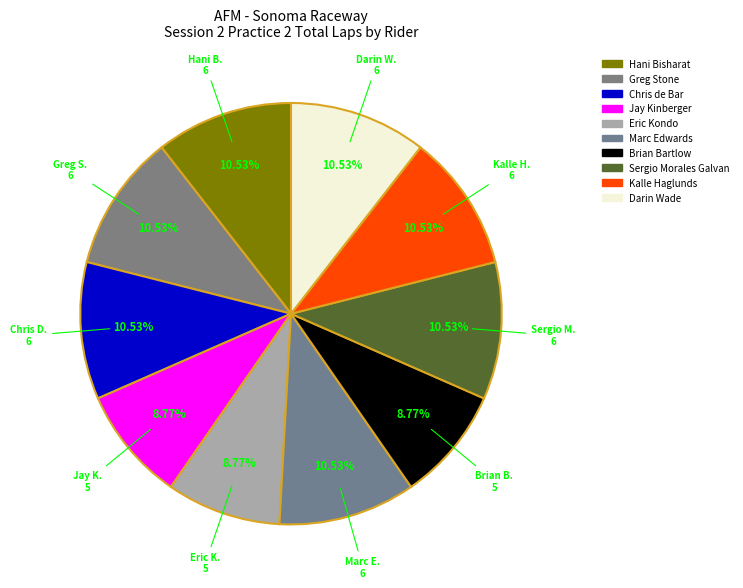

How many segments does this pie chart have?

10